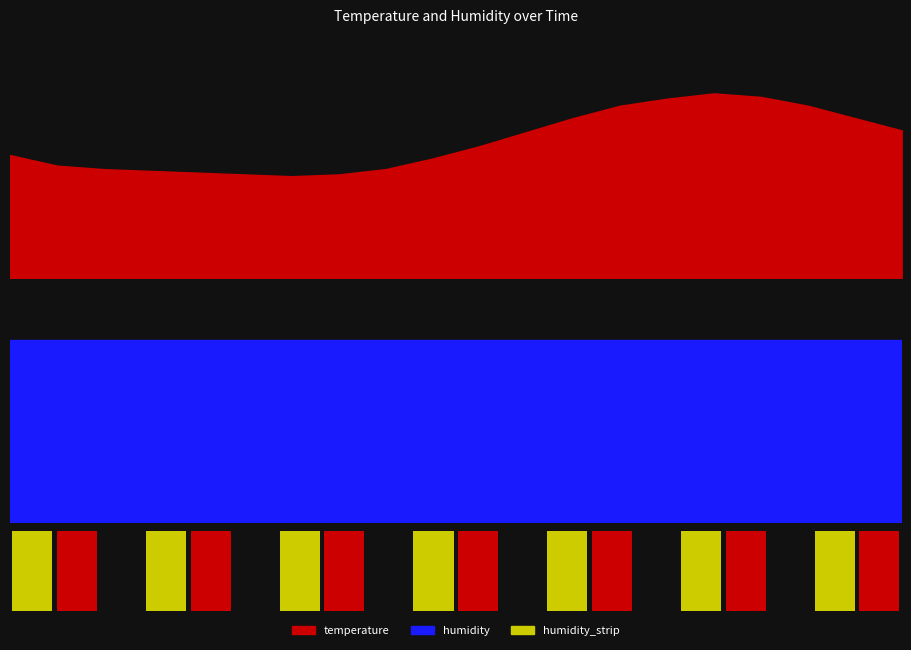

List the labels in order of humidity value, smallest first.

00:00, 01:00, 02:00, 03:00, 04:00, 05:00, 06:00, 07:00, 08:00, 09:00, 10:00, 11:00, 12:00, 13:00, 14:00, 15:00, 16:00, 17:00, 18:00, 19:00